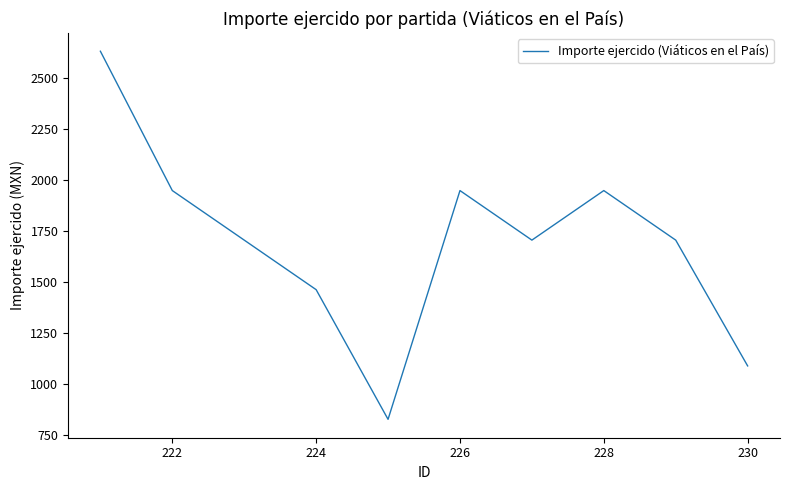

What is the difference between the maximum and minimum values?

1805.5